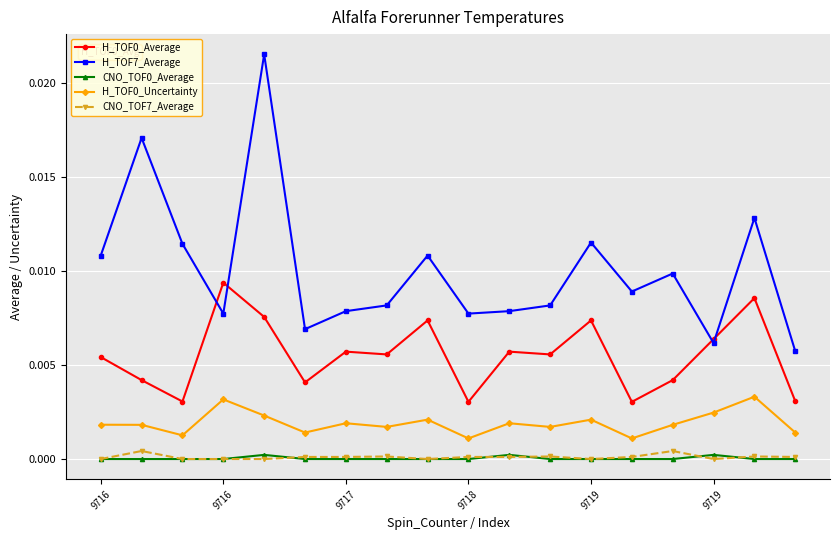

Which series has the largest total across all categories?

H_TOF7_Average